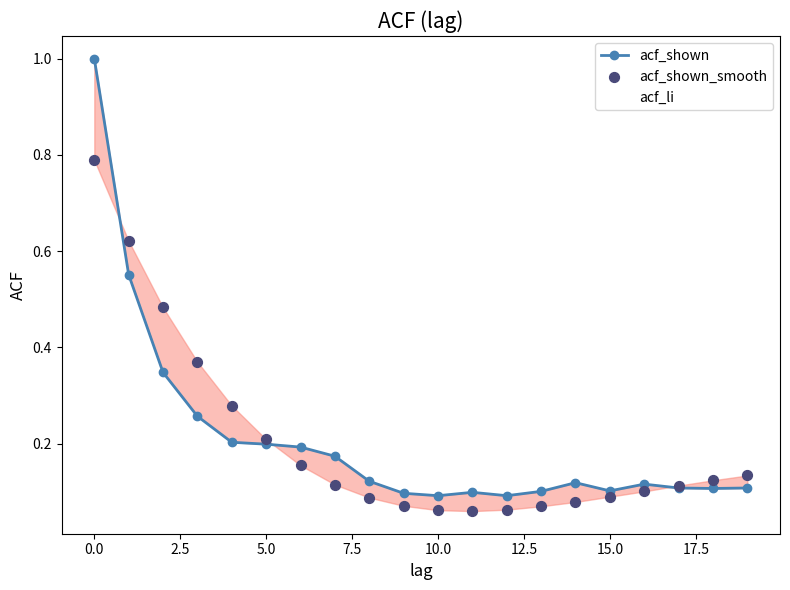

Is the value of acf_shown_smooth at 7.5 greater than the value of acf_li at 2.5?

No